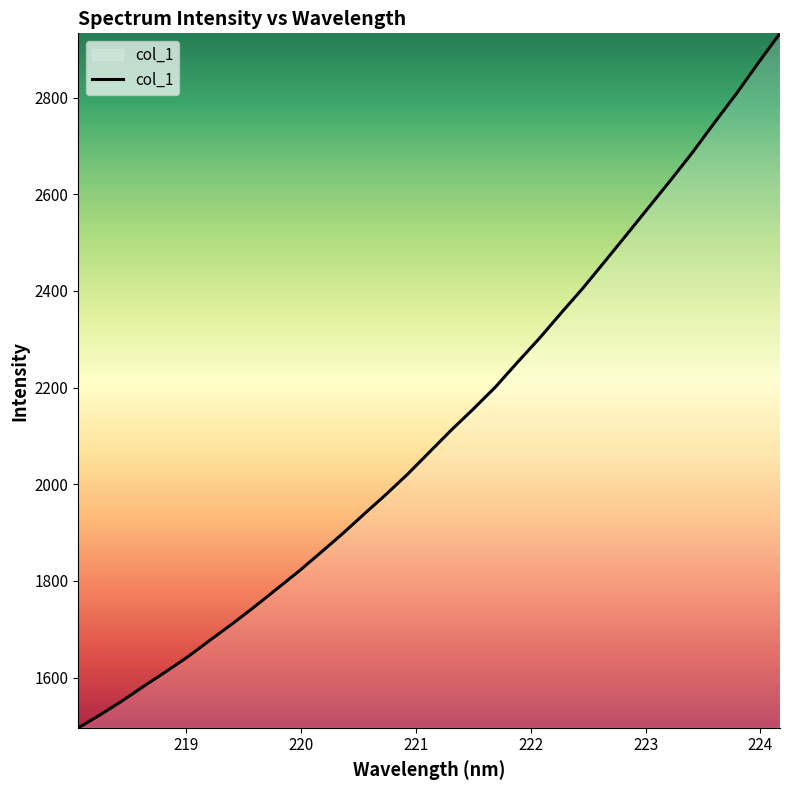

What is the difference between the maximum and minimum values?

1436.5